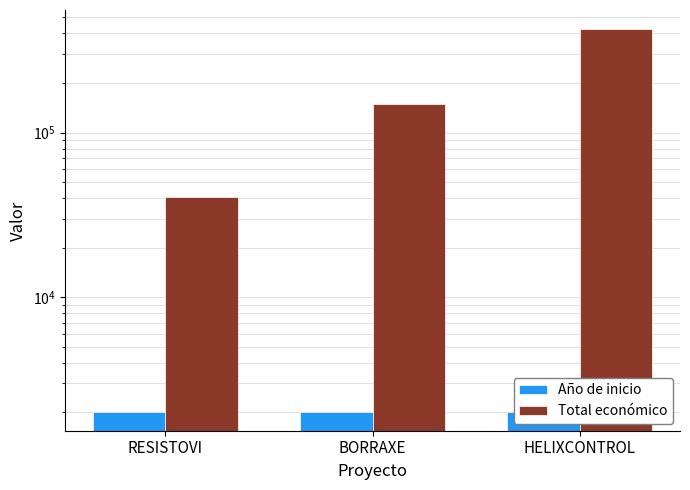

Reading right to left, extract all data points from this chart.

Año de inicio: 2024	2023	2023
Total económico: 424720	150000	40876